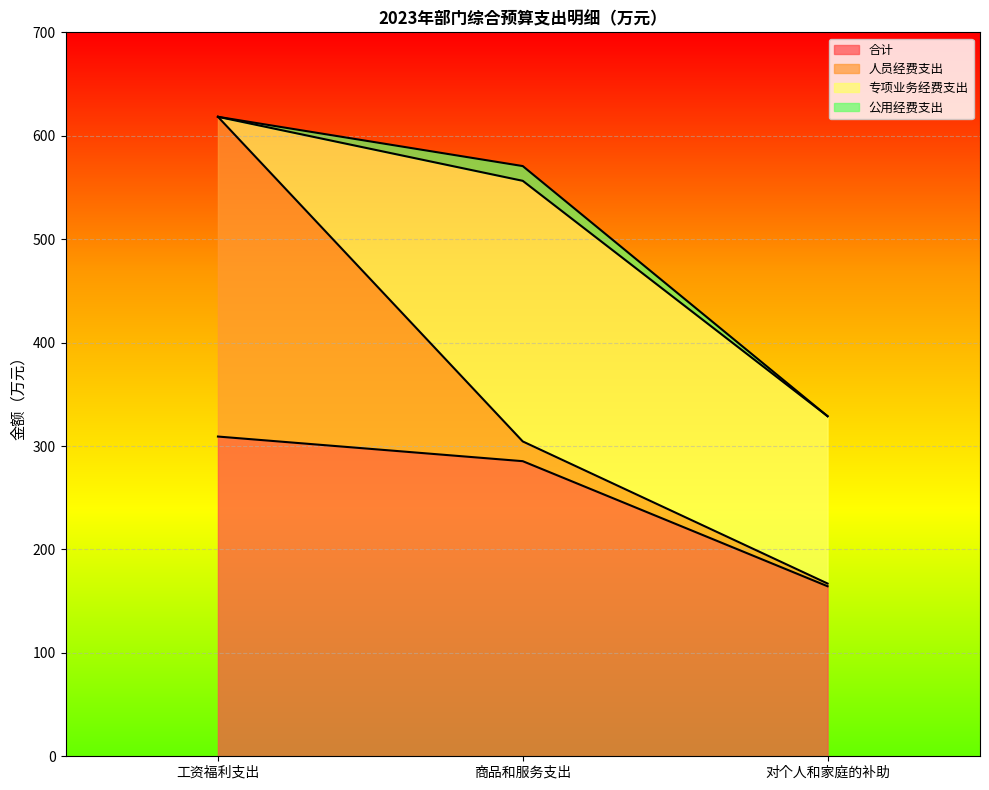

What is the sum of all 合计 values?

758.9